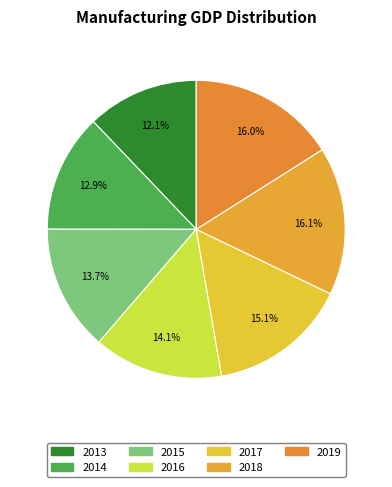

How much of the chart is everything except 2019?

84.0%